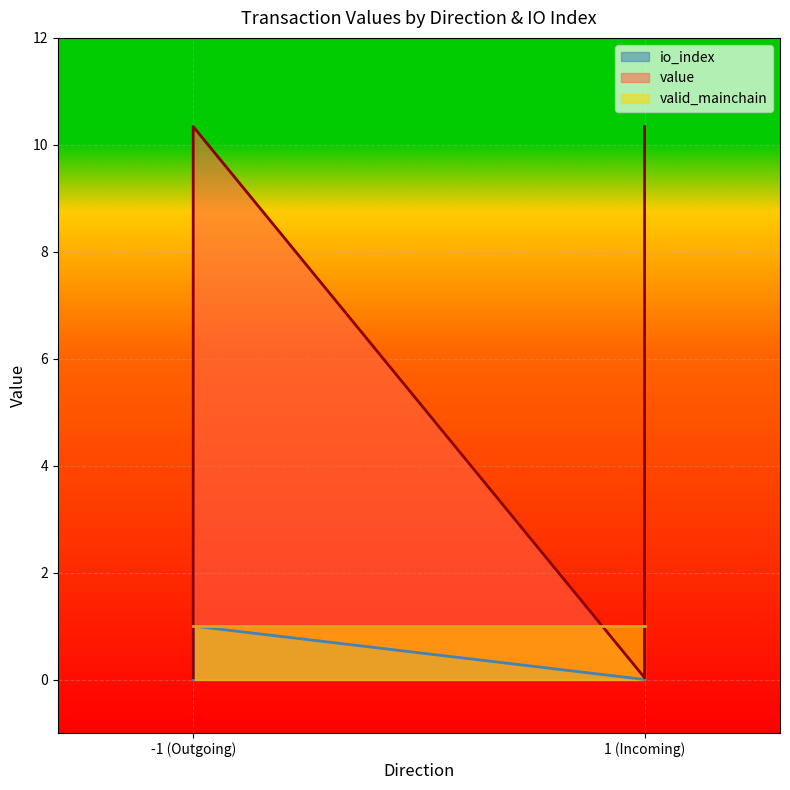

The value of io_index at 1 (Incoming) is 1.0. True or false?

True